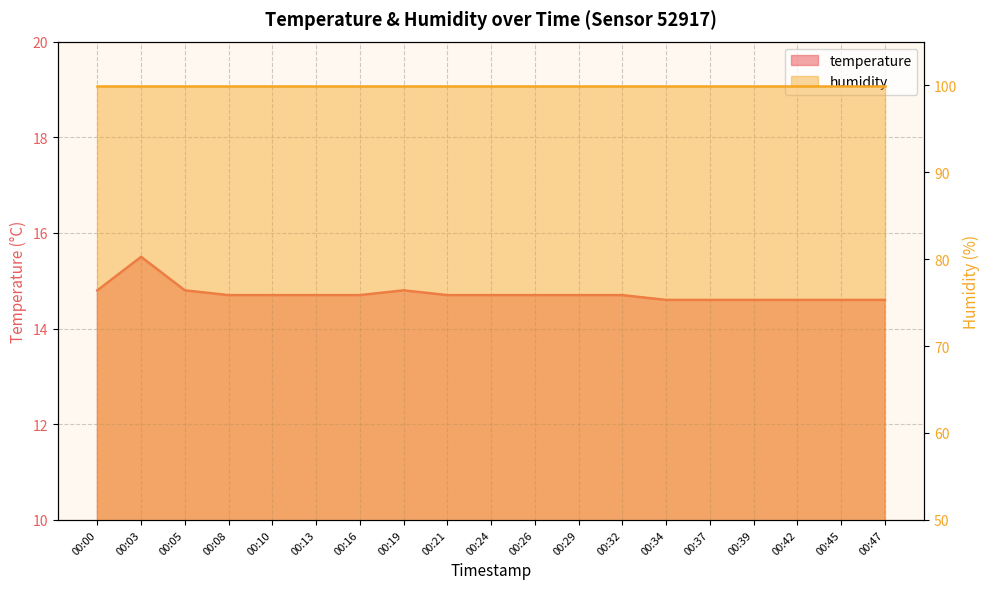

List the labels in order of value, smallest first.

00:34, 00:37, 00:39, 00:42, 00:45, 00:47, 00:08, 00:10, 00:13, 00:16, 00:21, 00:24, 00:26, 00:29, 00:32, 00:00, 00:05, 00:19, 00:03